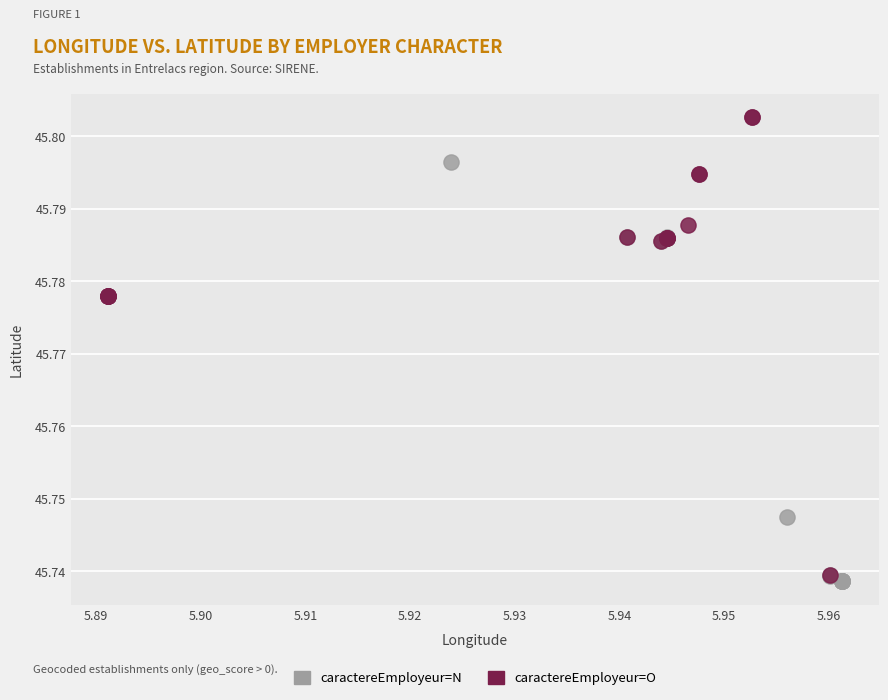

What are all the series names shown in the legend?

caractereEmployeur=N, caractereEmployeur=O